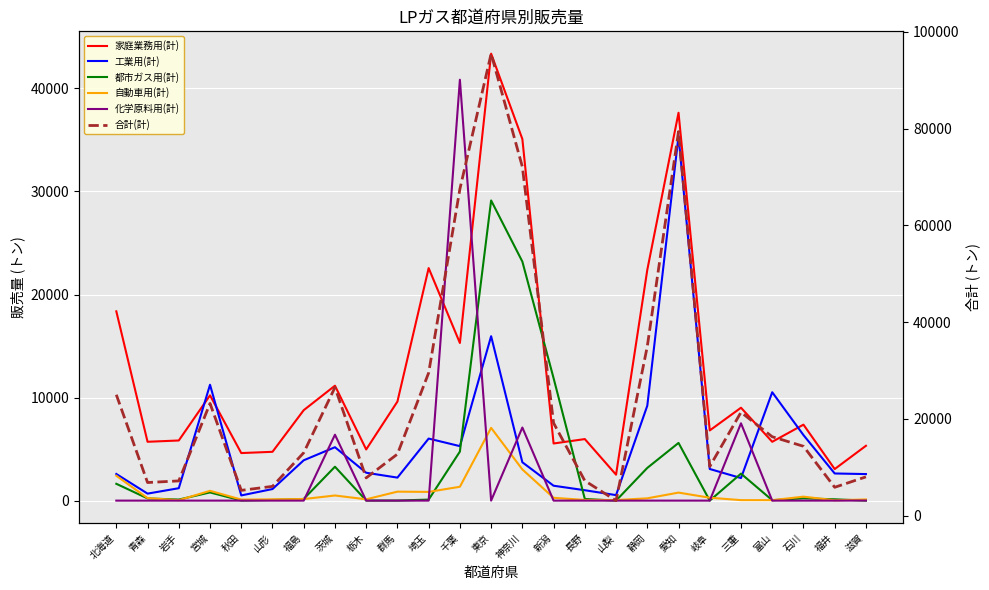

The 工業用(計) series shows 972 at 神奈川. True or false?

False